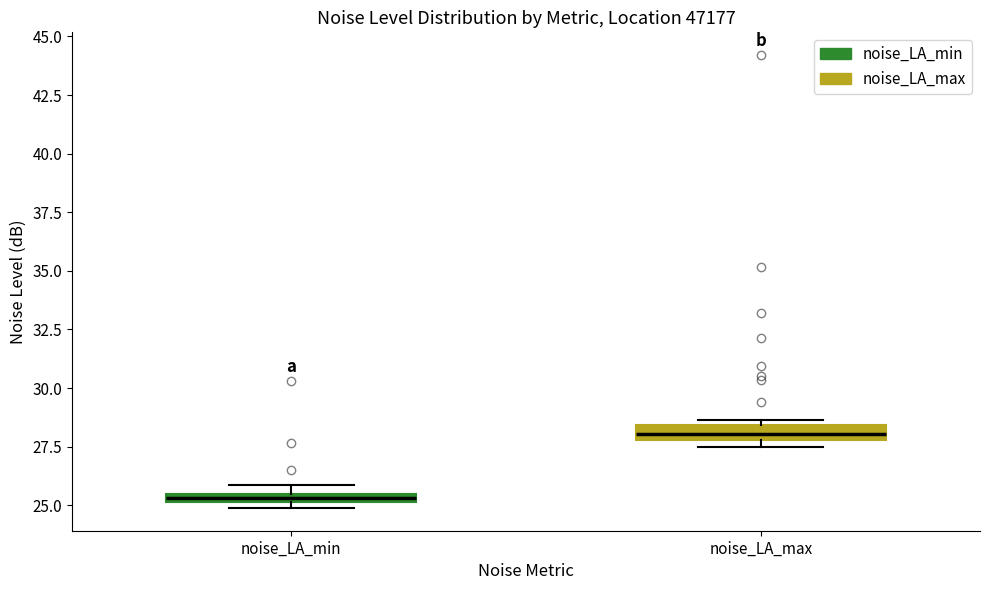

Which box has the highest median line?

noise_LA_max